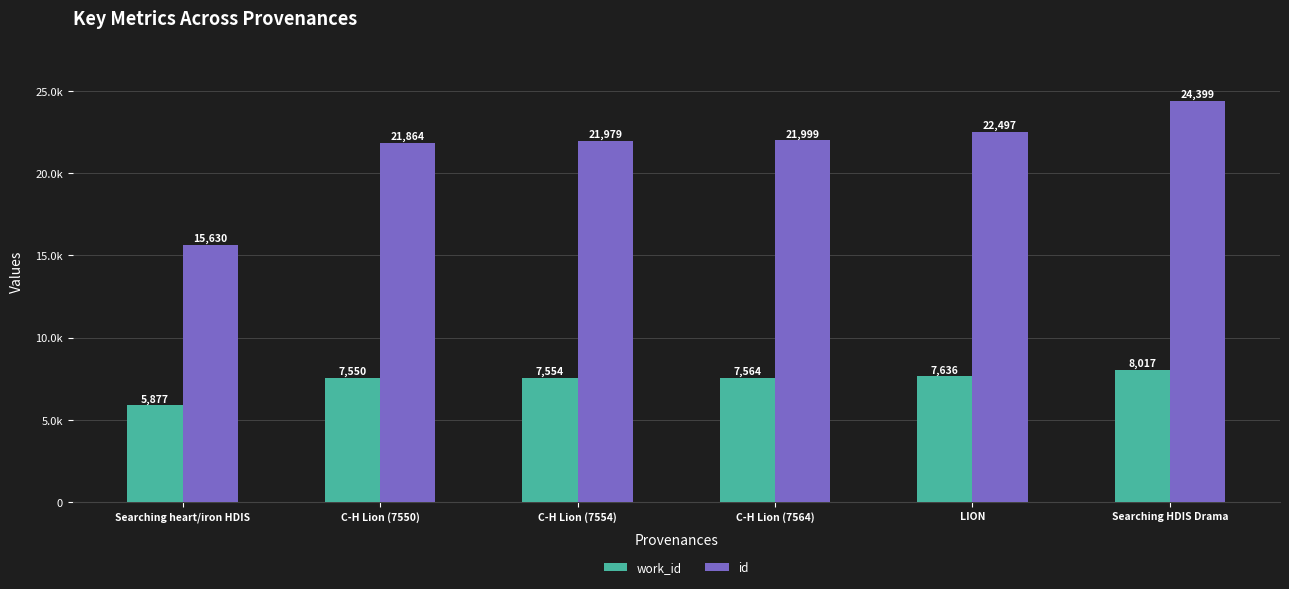

What are all the series names shown in the legend?

work_id, id